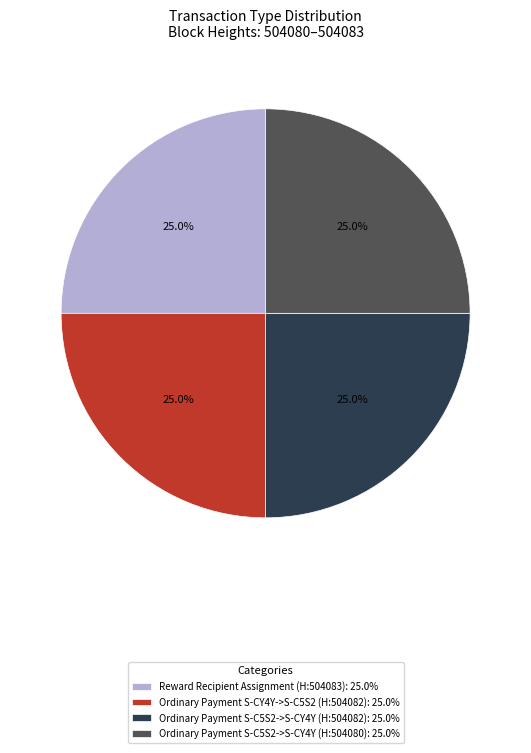

Is there a majority slice in this chart?

No